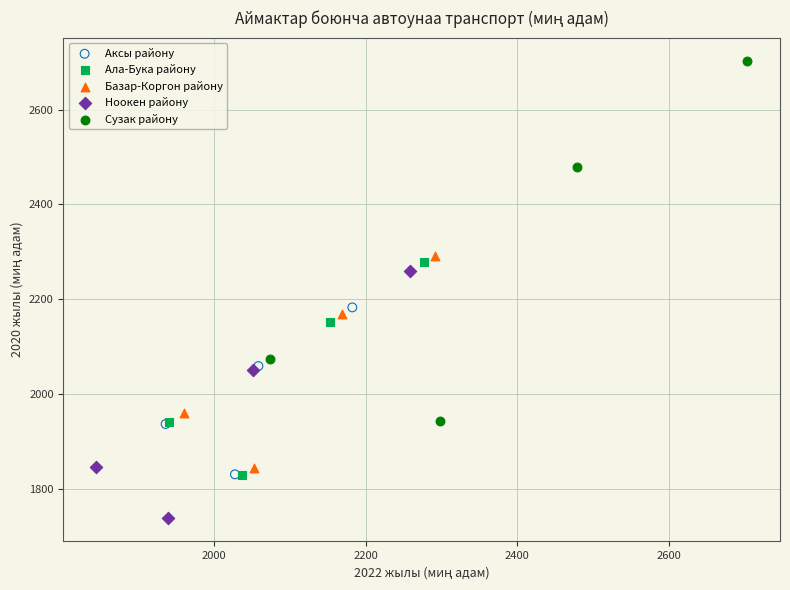

What are all the series names shown in the legend?

Аксы району, Ала-Бука району, Базар-Коргон району, Ноокен району, Сузак району